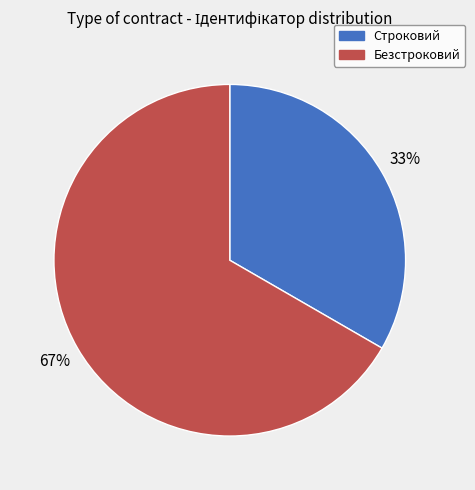

True or false: Строковий accounts for 33% of the total.

True